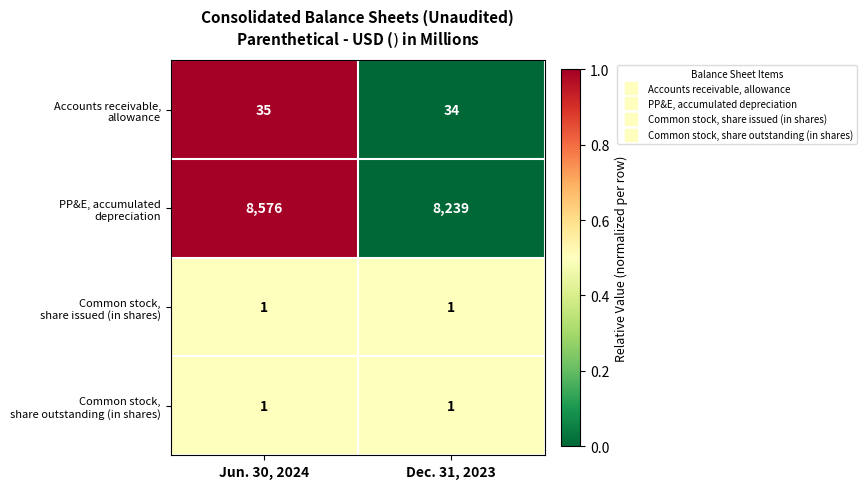

What is the difference between the highest and lowest values at Dec. 31, 2023?

8238